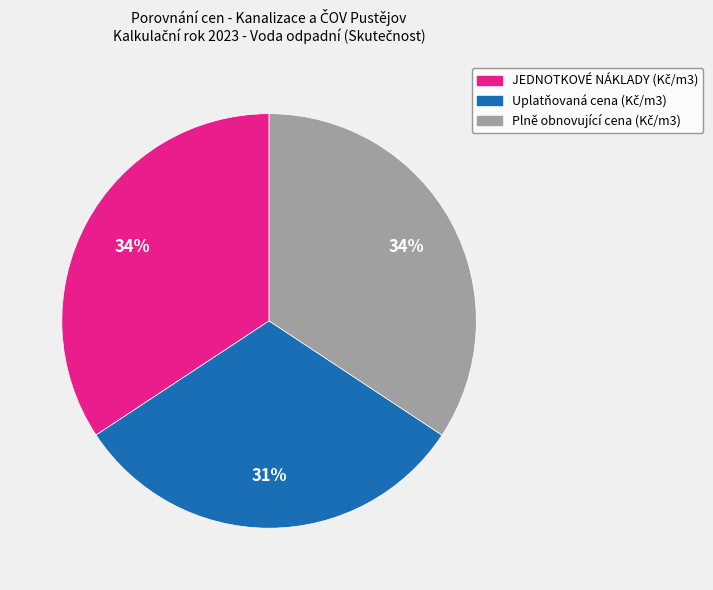

Is there any slice that represents more than half of the pie?

No